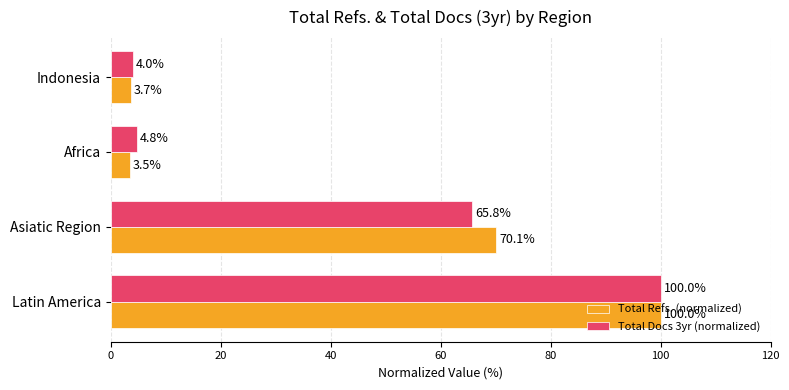

What is the maximum value for Total Refs. (normalized)?

100.0